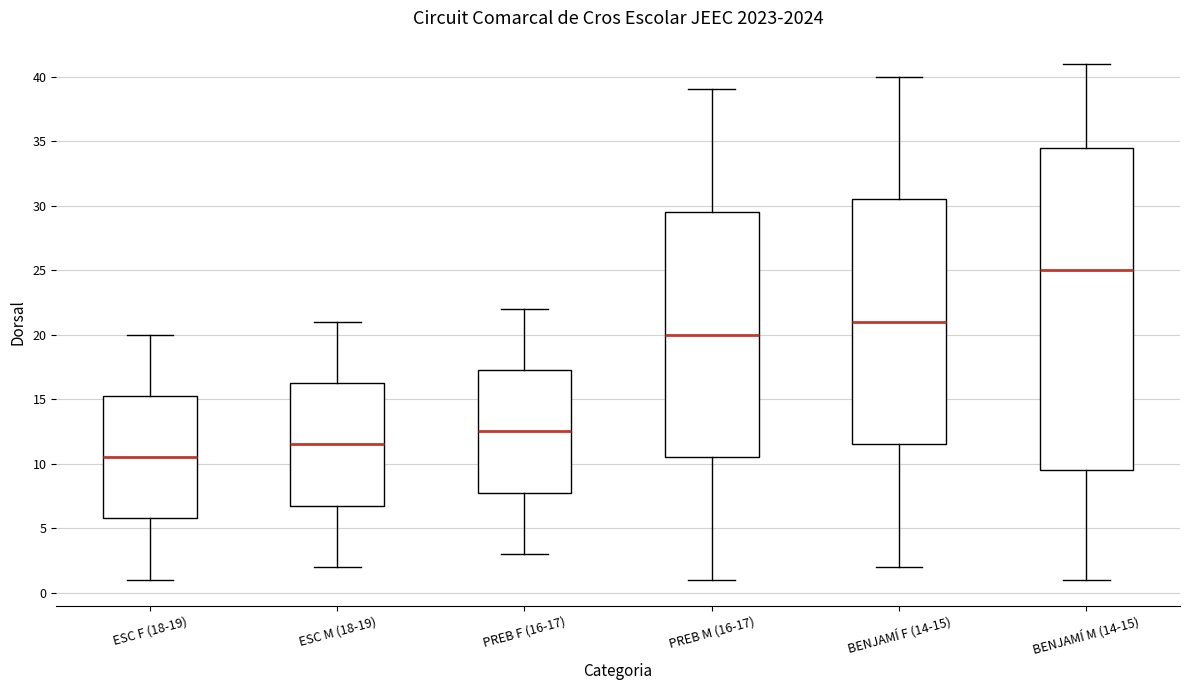

Which box has the lowest median line?

ESC F (18-19)